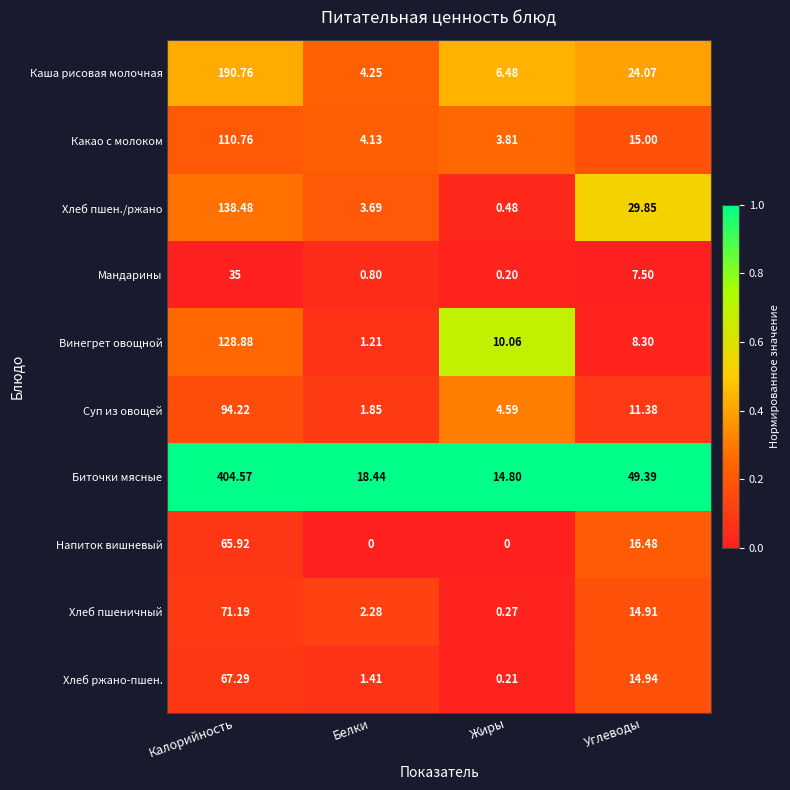

List the series in order of their peak value, highest first.

Биточки мясные, Каша рисовая молочная, Хлеб пшен./ржано, Винегрет овощной, Какао с молоком, Суп из овощей, Хлеб пшеничный, Хлеб ржано-пшен., Напиток вишневый, Мандарины